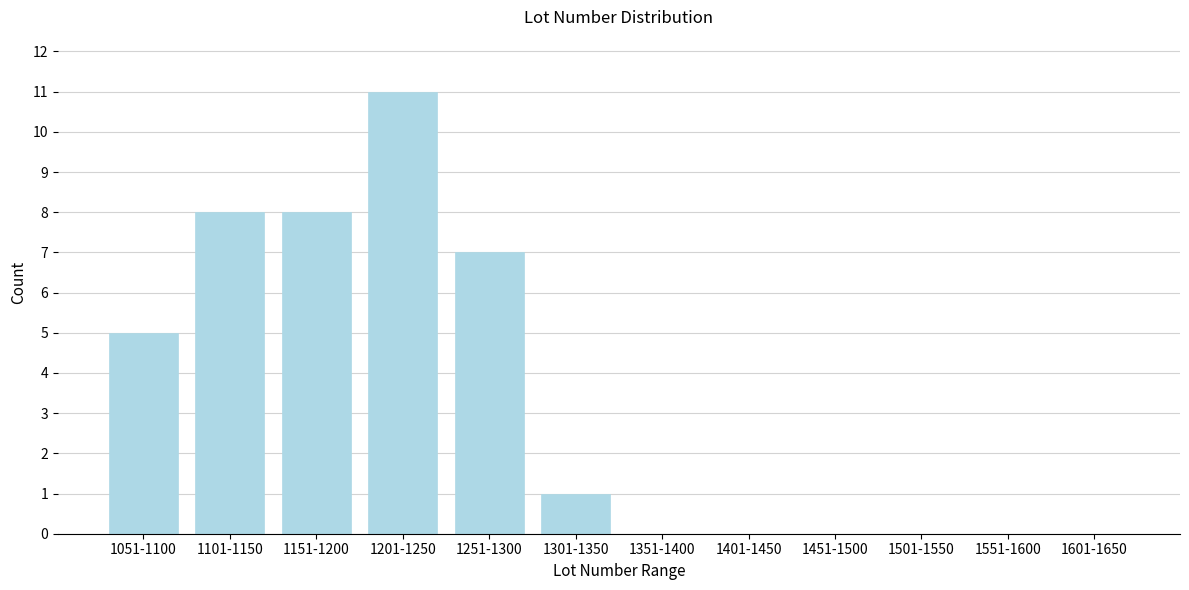

Reading left to right, transcribe all the data shown in this chart.

1051-1100=5	1101-1150=8	1151-1200=8	1201-1250=11	1251-1300=7	1301-1350=1	1351-1400=0	1401-1450=0	1451-1500=0	1501-1550=0	1551-1600=0	1601-1650=0